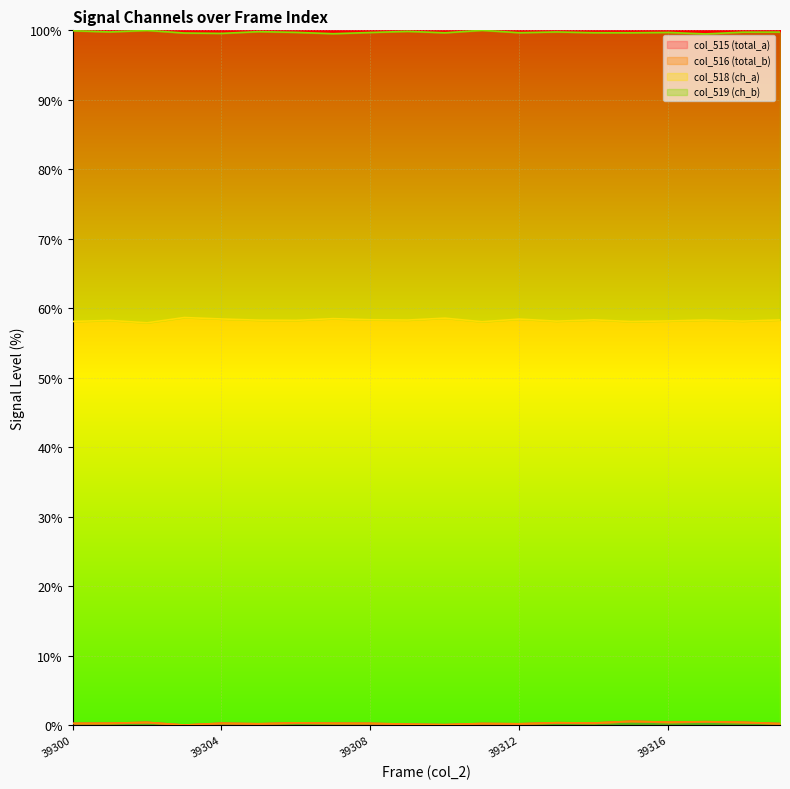

How many lines are shown in the chart?

4